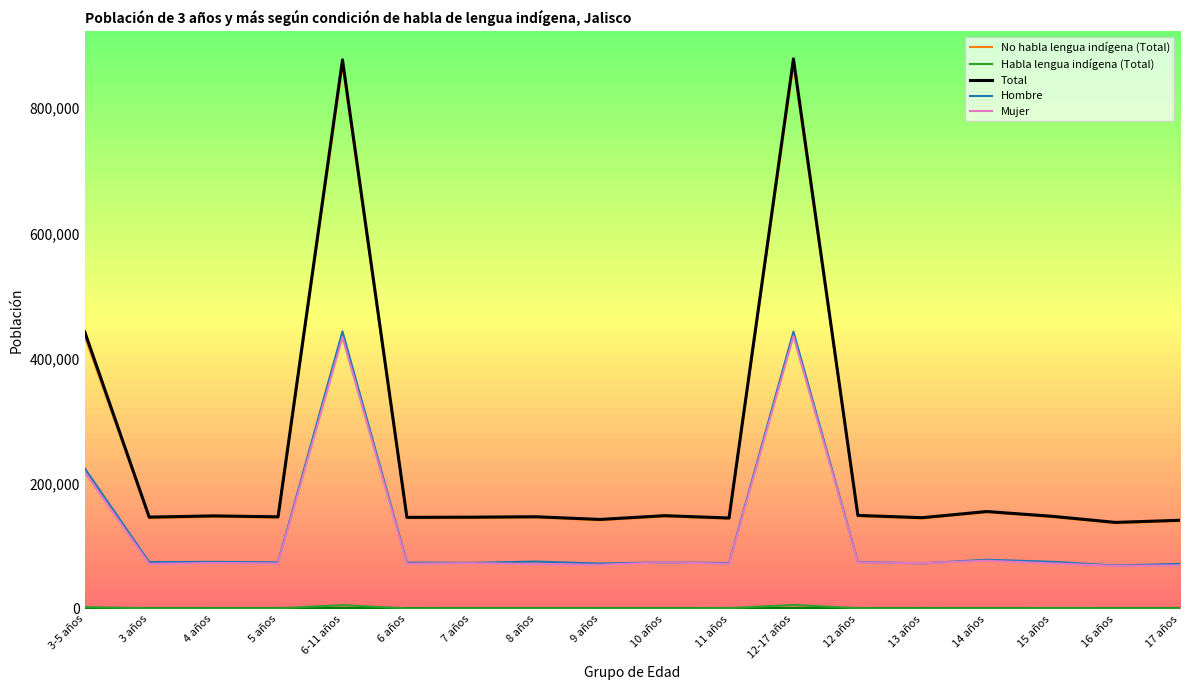

How many distinct data groups are displayed?

5